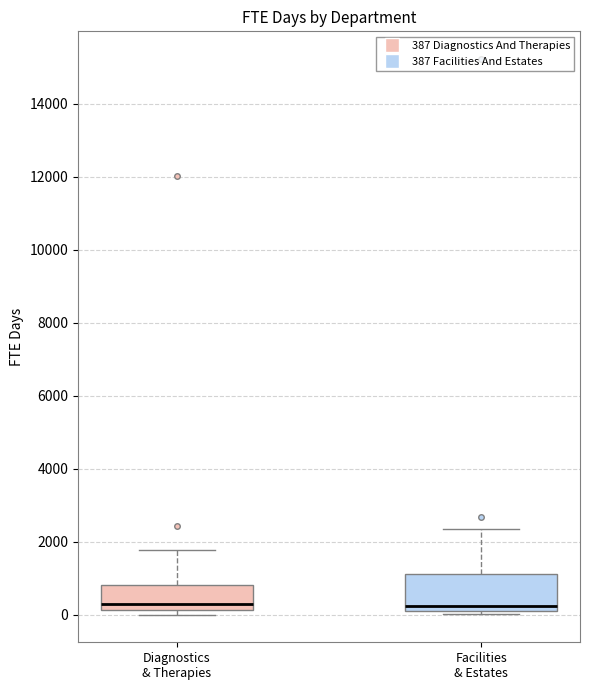

Reading left to right, transcribe this box plot: for each box, give where its median line is, the range the box spans, and where its two whiskers end, as read against the y-axis. The values are not printed on the chart, so give them approximately, as read against the axis.

Diagnostics & Therapies: median 200 (just above the box's lower edge), box 200 to 800, whiskers 0 to 1800
Facilities & Estates: median 200 (just above the box's lower edge), box 200 to 1200, whiskers 0 to 2400